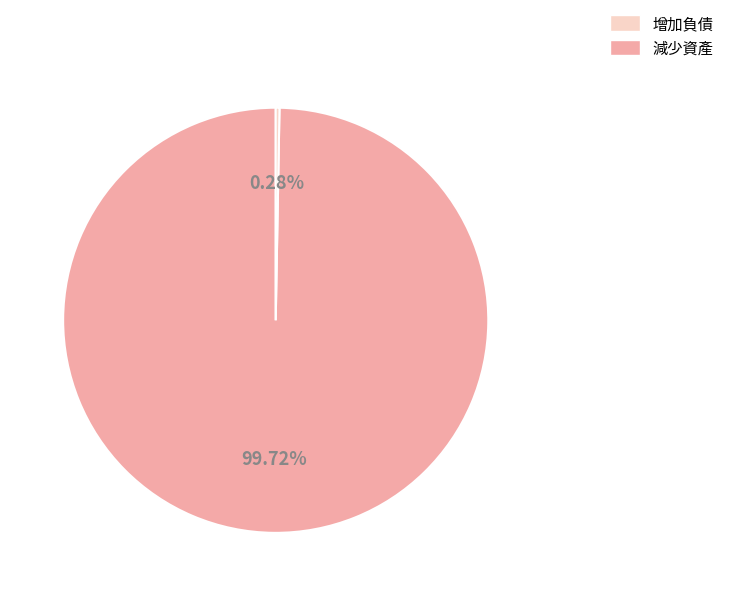

Is there any slice that represents more than half of the pie?

Yes